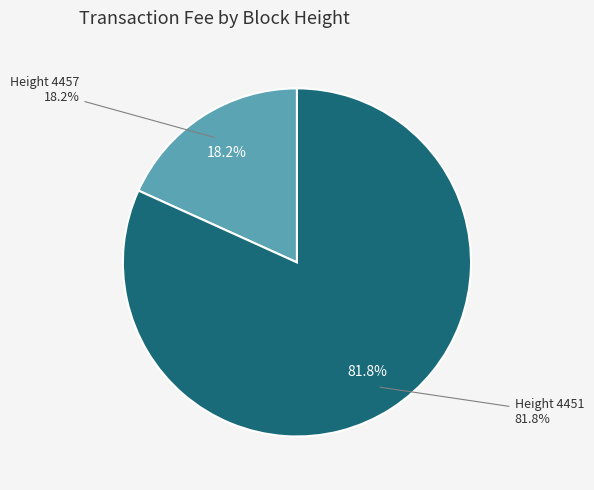

Which category has the biggest portion of the pie?

4451